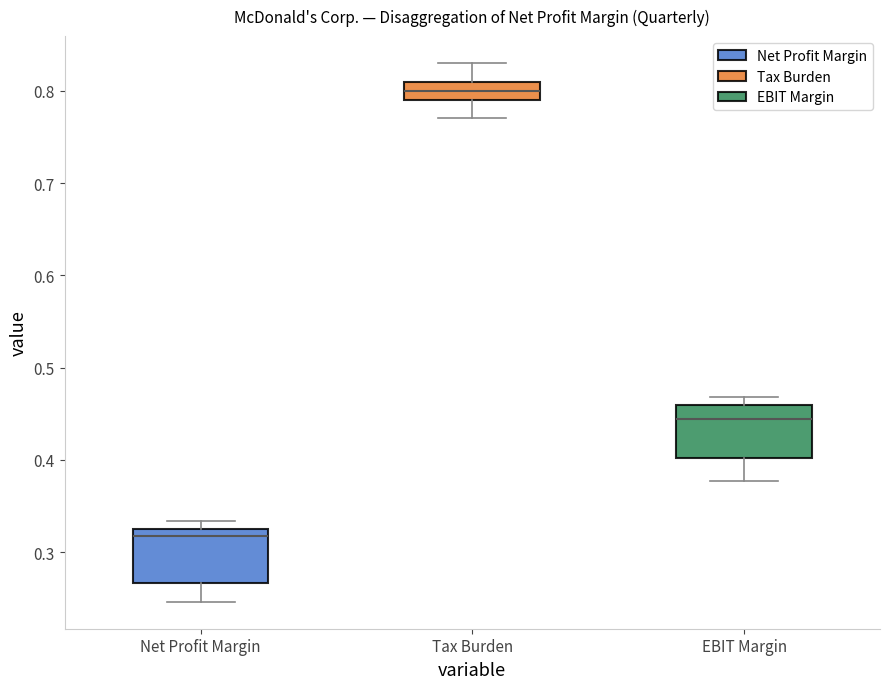

Reading left to right, read every box against the y-axis: the position of its median line, the range the box covers, and the ends of its whiskers. The values are not printed on the chart, so give them approximately, as read against the axis.

Net Profit Margin: median 0.32 (just below the box's upper edge), box 0.27 to 0.32, whiskers 0.25 to 0.33
Tax Burden: median 0.80, box 0.79 to 0.81, whiskers 0.77 to 0.83
EBIT Margin: median 0.44, box 0.40 to 0.46, whiskers 0.38 to 0.47